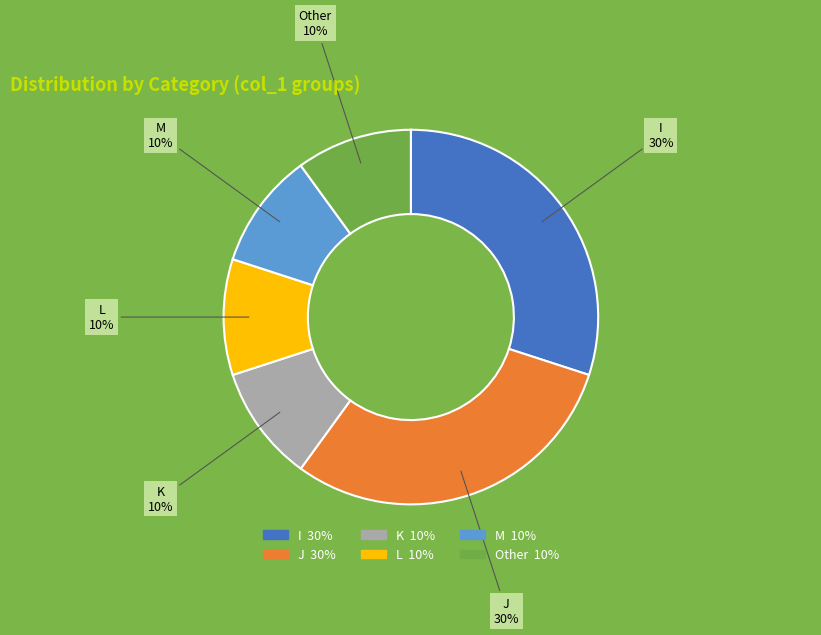

Does any single category account for the majority?

No